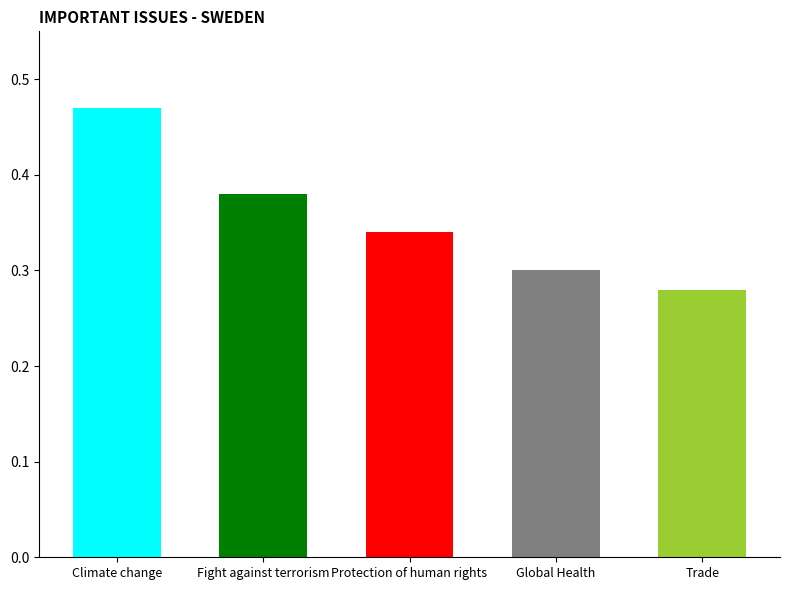

Rank the categories by value from lowest to highest.

Trade, Global Health, Protection of human rights, Fight against terrorism, Climate change